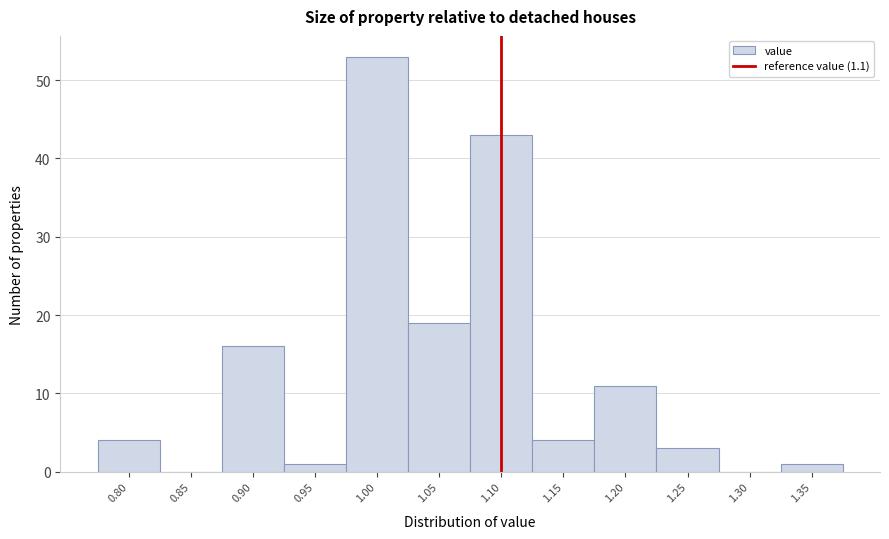

What is the height of the bar covering 1.225 to 1.275 on the x-axis? The values are not printed on the chart, so give them approximately, as read against the axis.

3